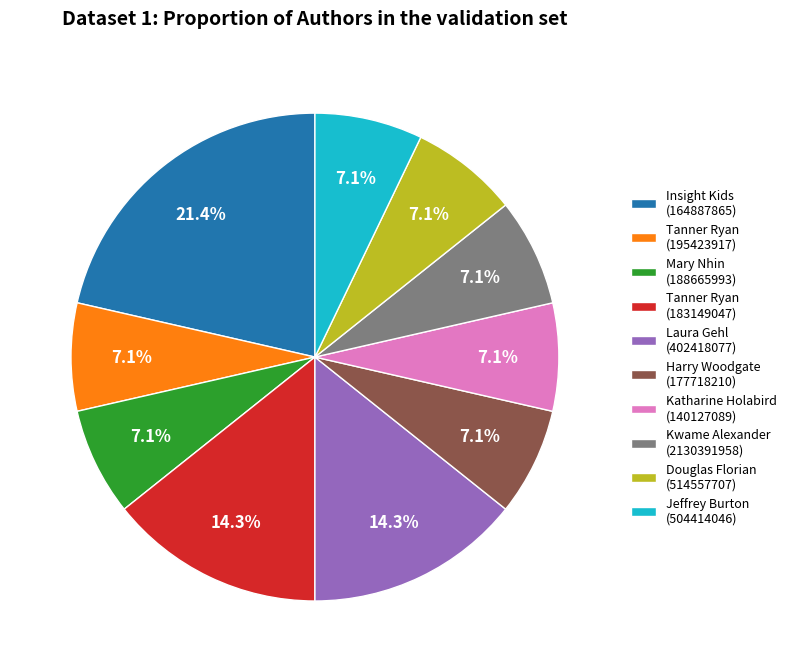

Does Tanner Ryan (183149047) account for over 50% of the chart?

No